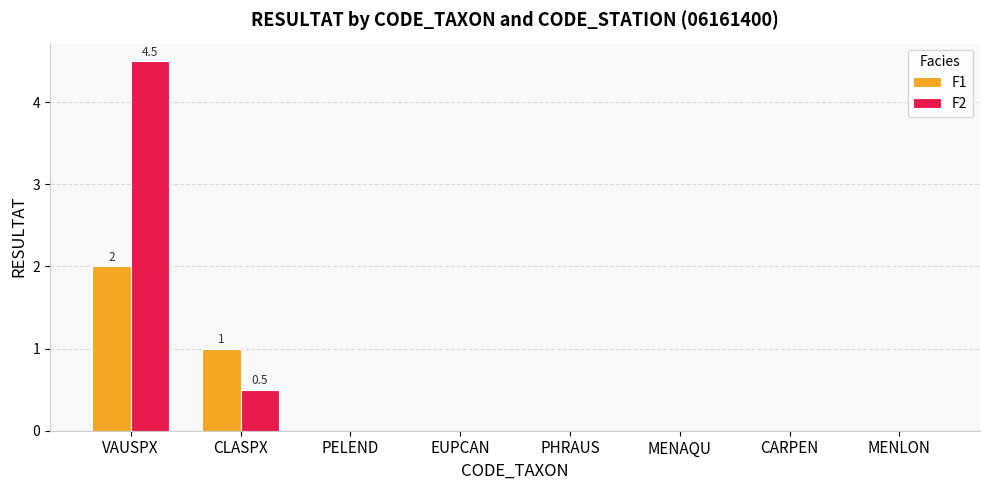

What are all the series names shown in the legend?

F1, F2